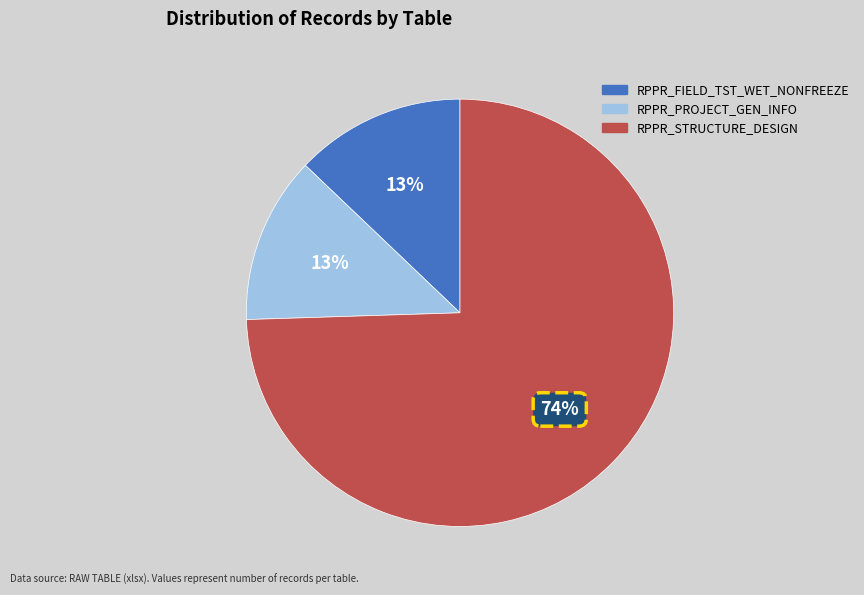

Is the sum of RPPR_PROJECT_GEN_INFO and RPPR_FIELD_TST_WET_NONFREEZE greater than half?

No